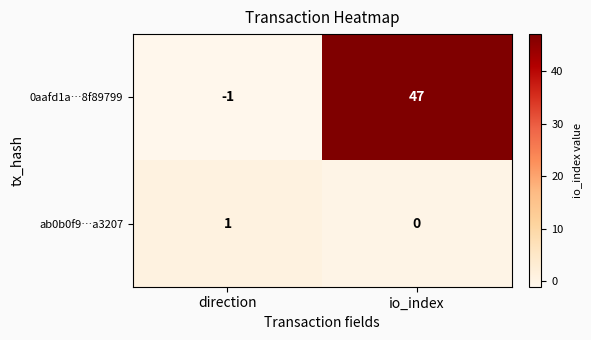

How many data points does each series have?

2